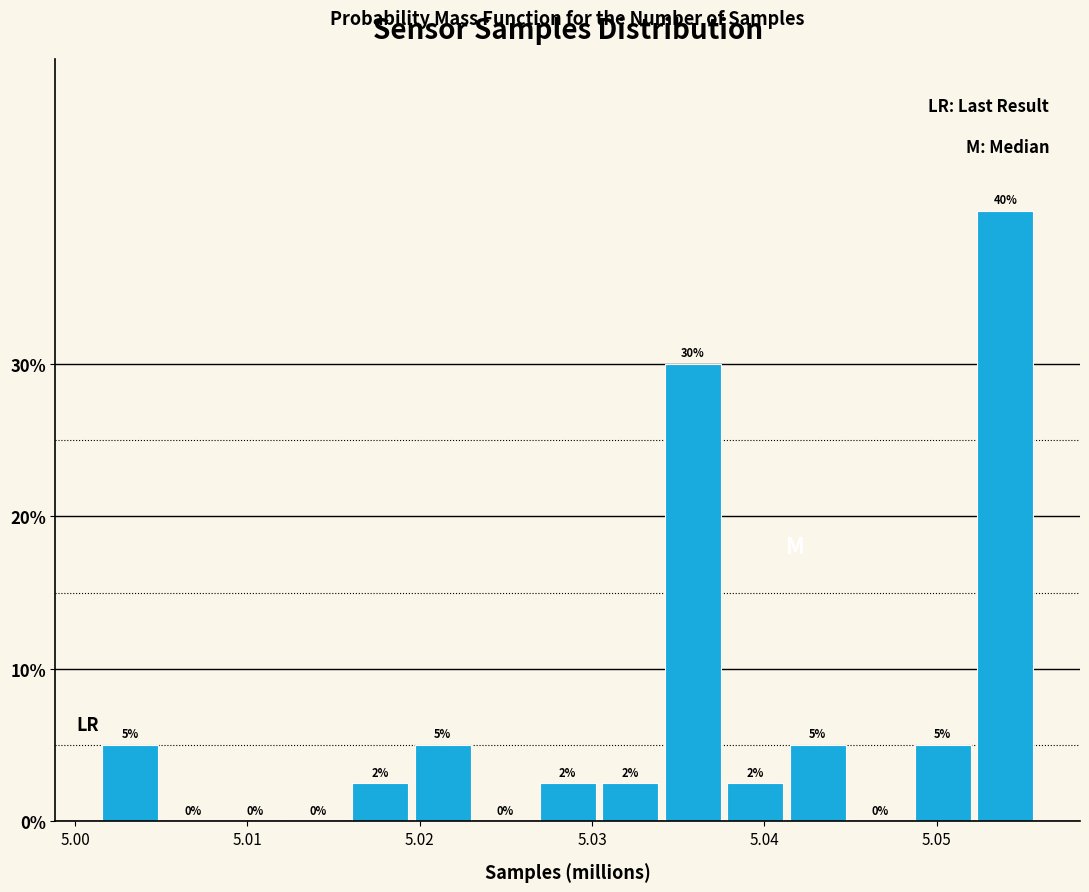

Around what value on the x-axis is the tallest bar? Give the approximate position of its centre, as read against the axis.

5.054